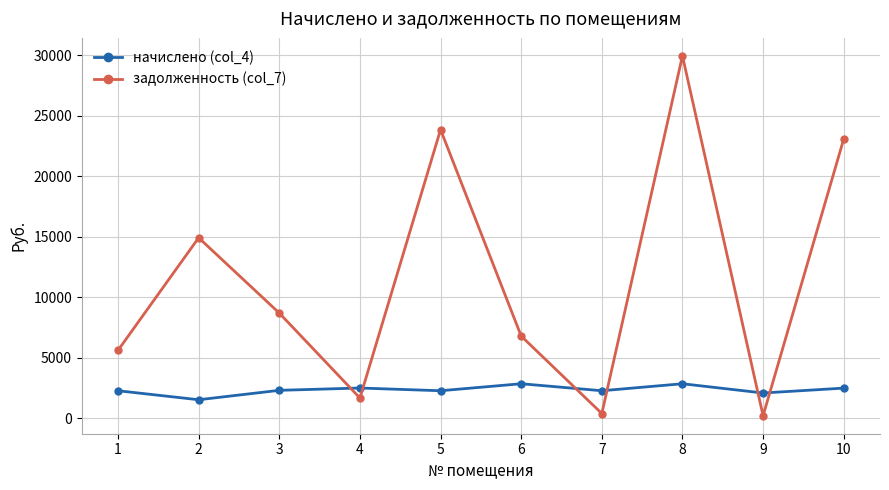

What value does the начислено (col_4) series have at 5?

2262.4